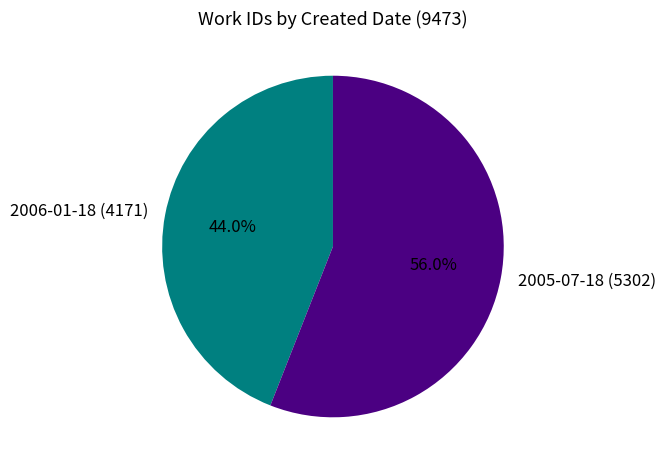

To the nearest percent, what is the combined percentage of 2005-07-18 and 2006-01-18?

100%